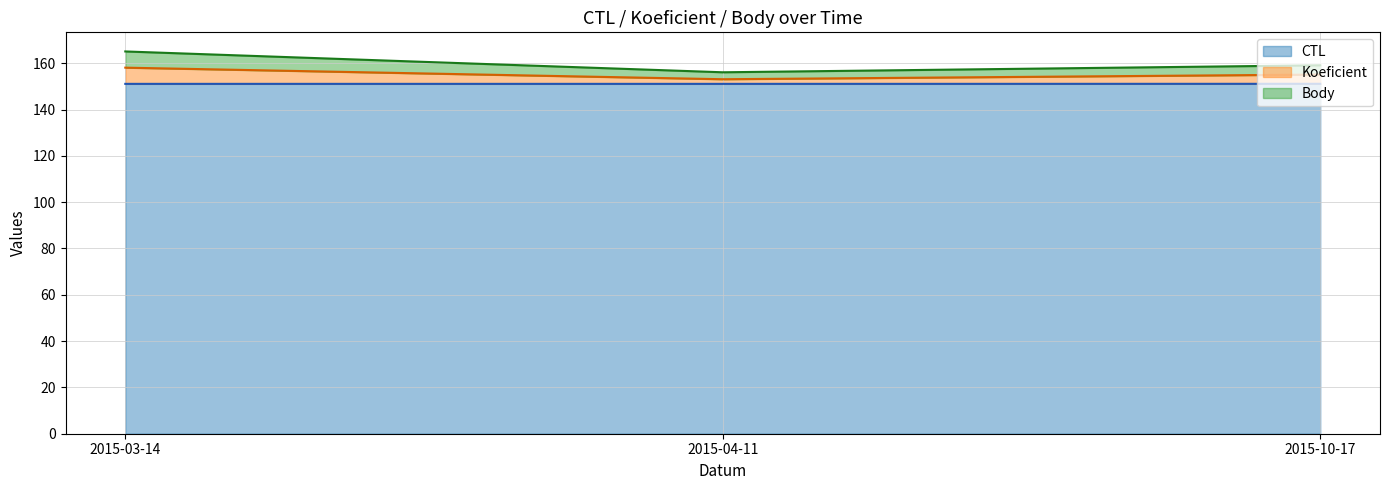

At which label is Koeficient closest to 155?

2015-10-17